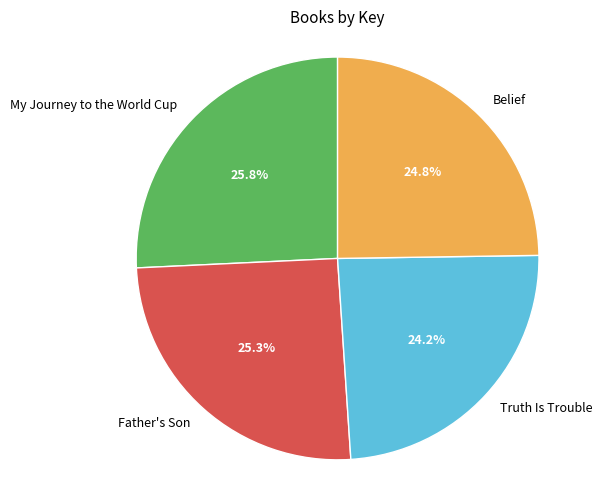

Do Truth Is Trouble and Belief together represent more than half of the pie?

No